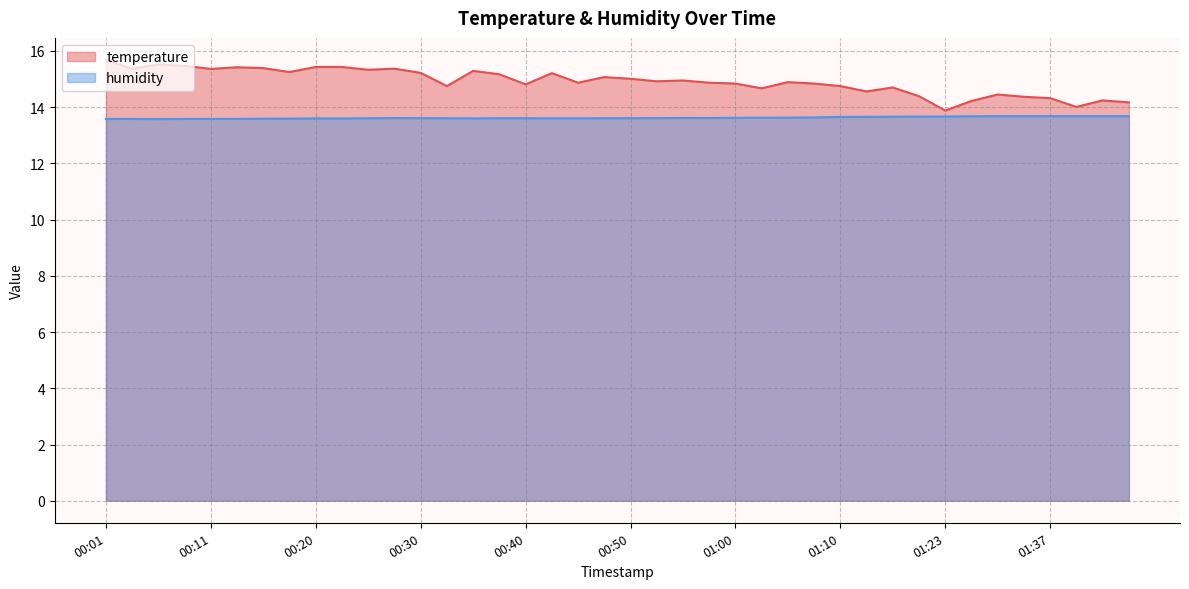

The humidity series shows 8.4 at 00:30. True or false?

False